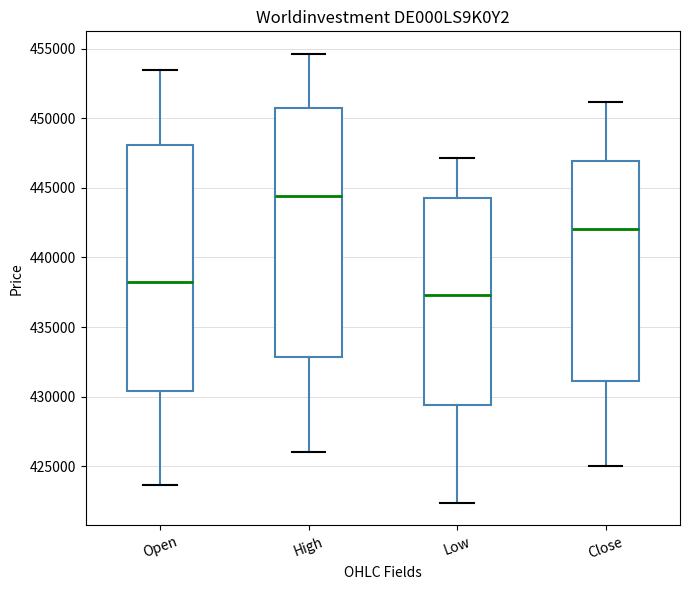

Where does the upper whisker of the box for Low end on the y-axis? The values are not printed on the chart, so give them approximately, as read against the axis.

447000